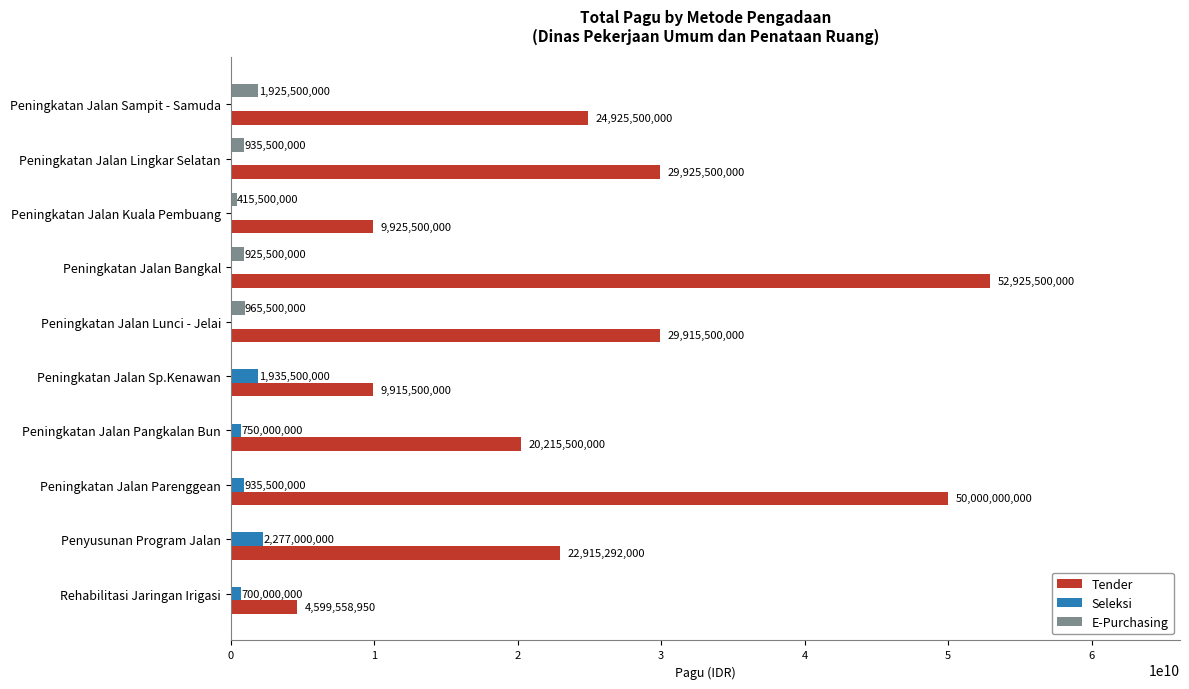

At which category is the sum across all series the highest?

Peningkatan Jalan Bangkal